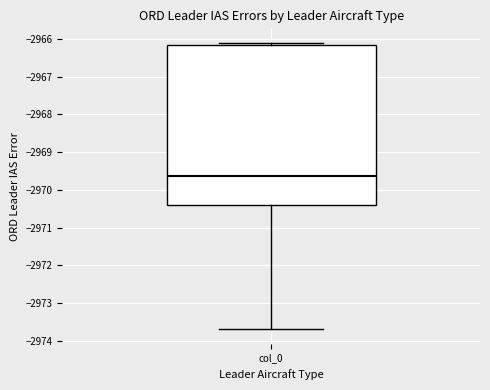

Where does the median line of the box for col_0 sit on the y-axis? The values are not printed on the chart, so give them approximately, as read against the axis.

-2969.6